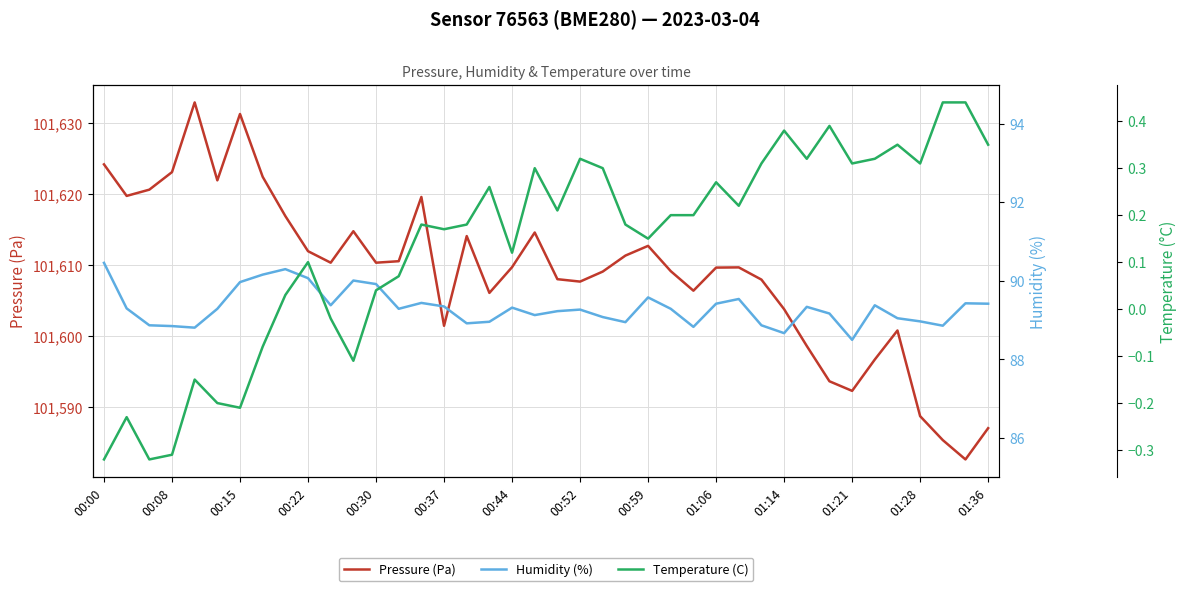

Is the value of Temperature (C) at 01:28 greater than the value of Humidity (%) at 01:21?

No